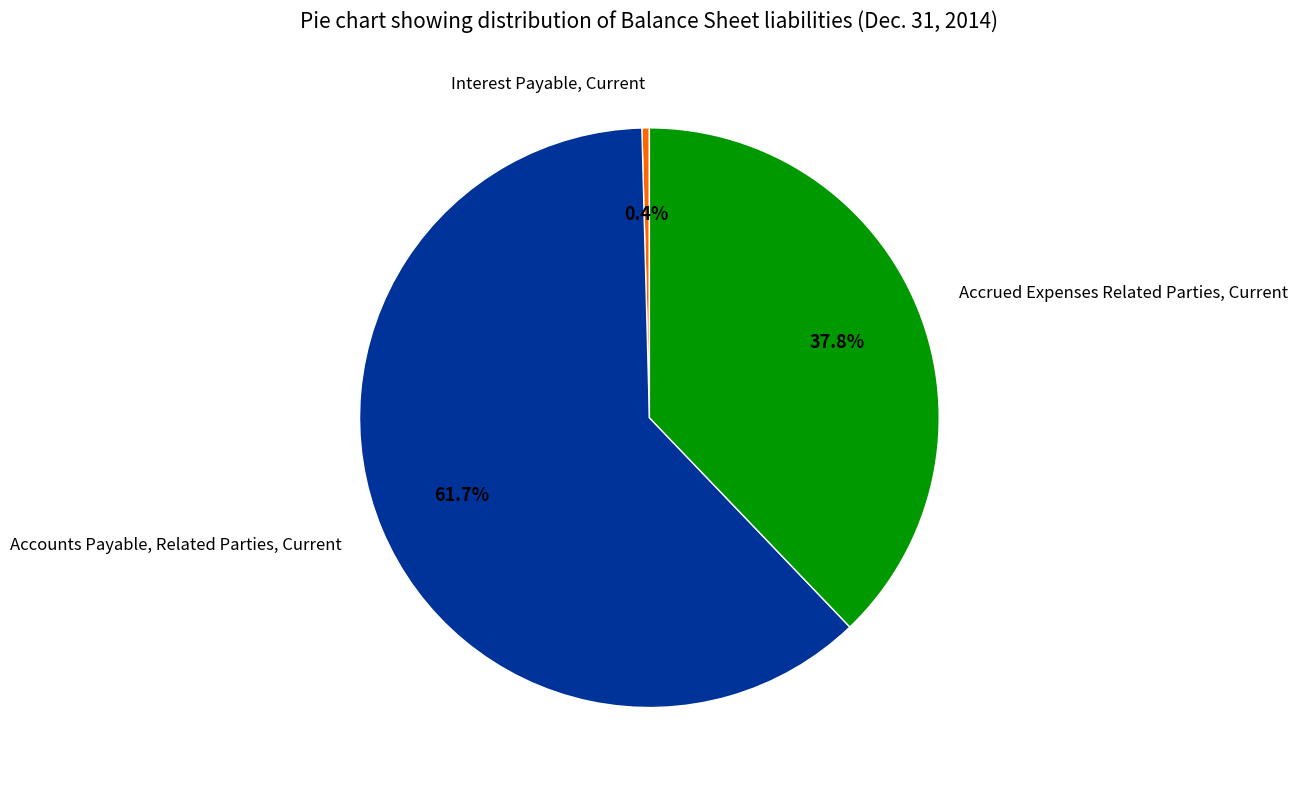

How many segments does this pie chart have?

3